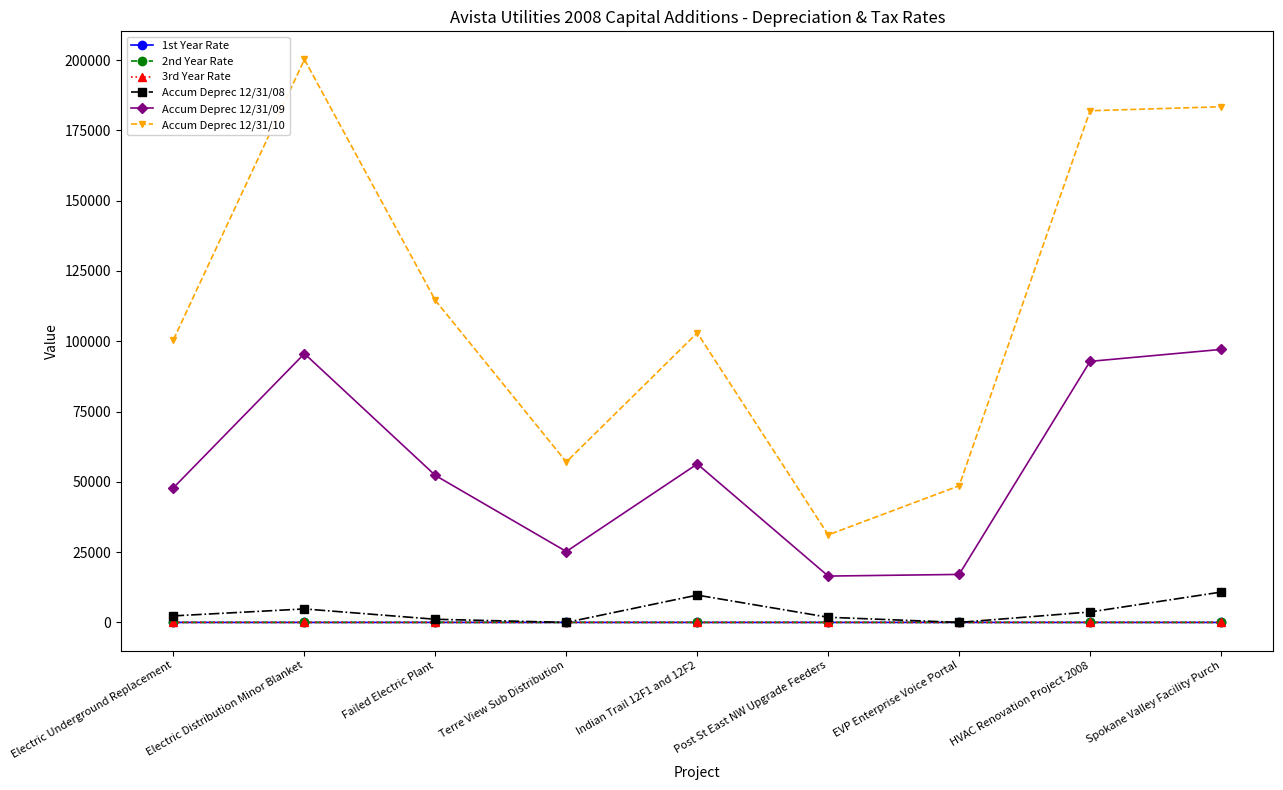

Which series has the largest total across all categories?

Accum Deprec 12/31/10